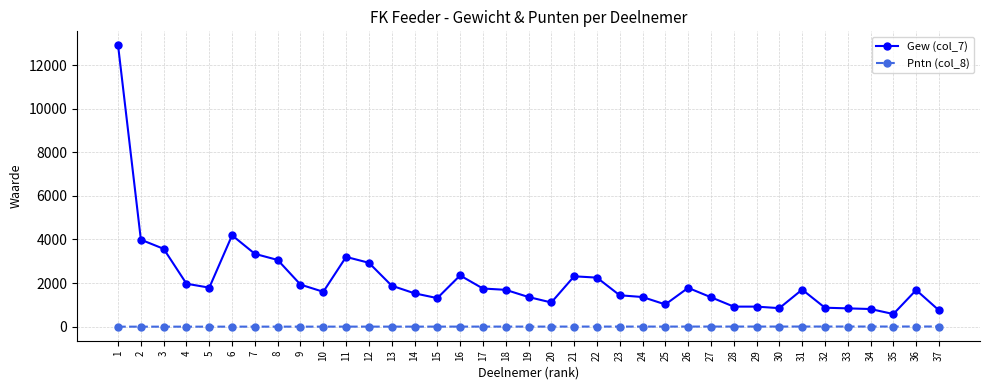

What is the difference between the highest and lowest values at 31?

1693